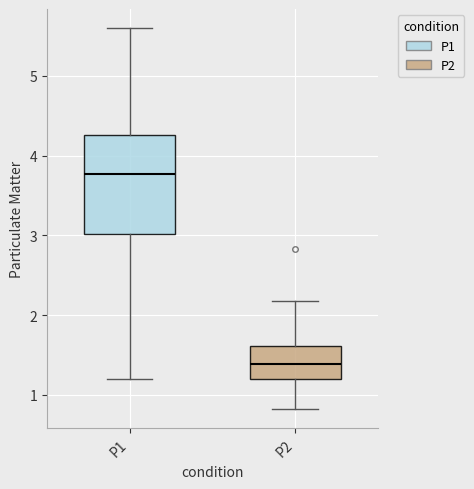

Comparing the boxes themselves (not the whiskers), which one is the tallest?

P1